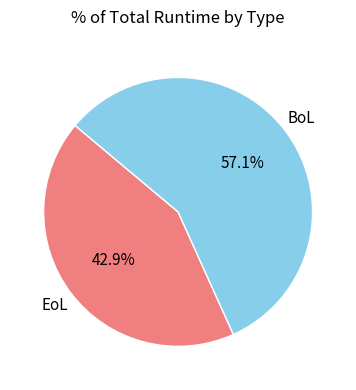

How many segments does this pie chart have?

2